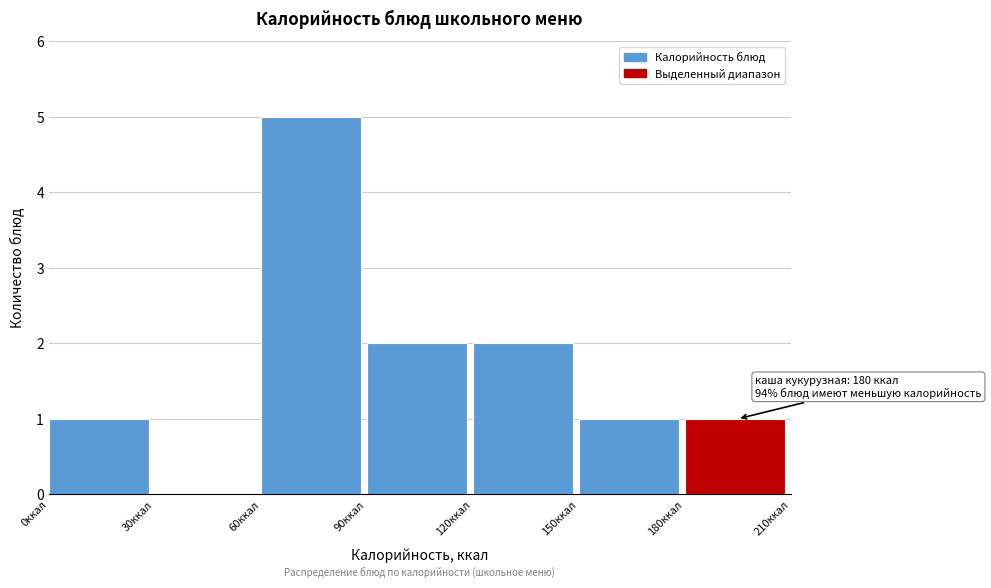

Over which range of the x-axis is the bar tallest?

60 to 90